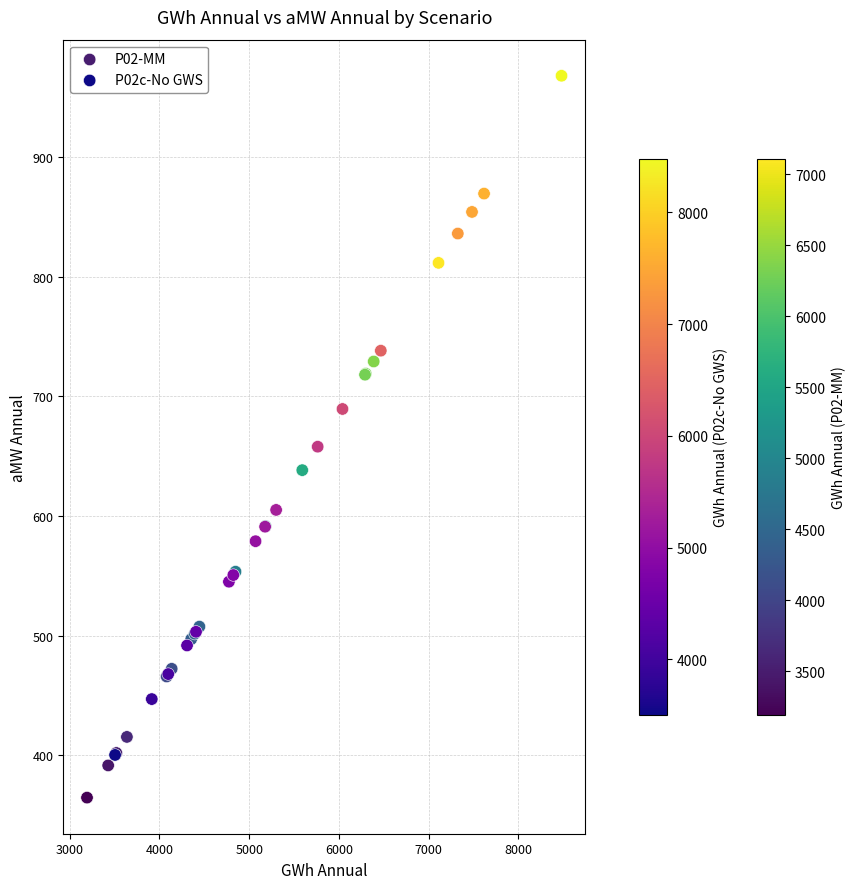

Which series contains the lowest Y value?

P02-MM